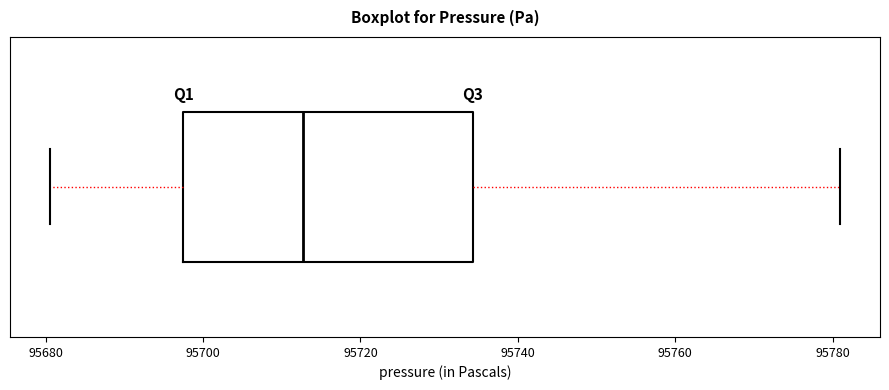

Transcribe this box plot: give where the median line is, the range the box spans, and where the two whiskers end, as read against the x-axis. The values are not printed on the chart, so give them approximately, as read against the axis.

median 95712, box 95698 to 95734, whiskers 95680 to 95782